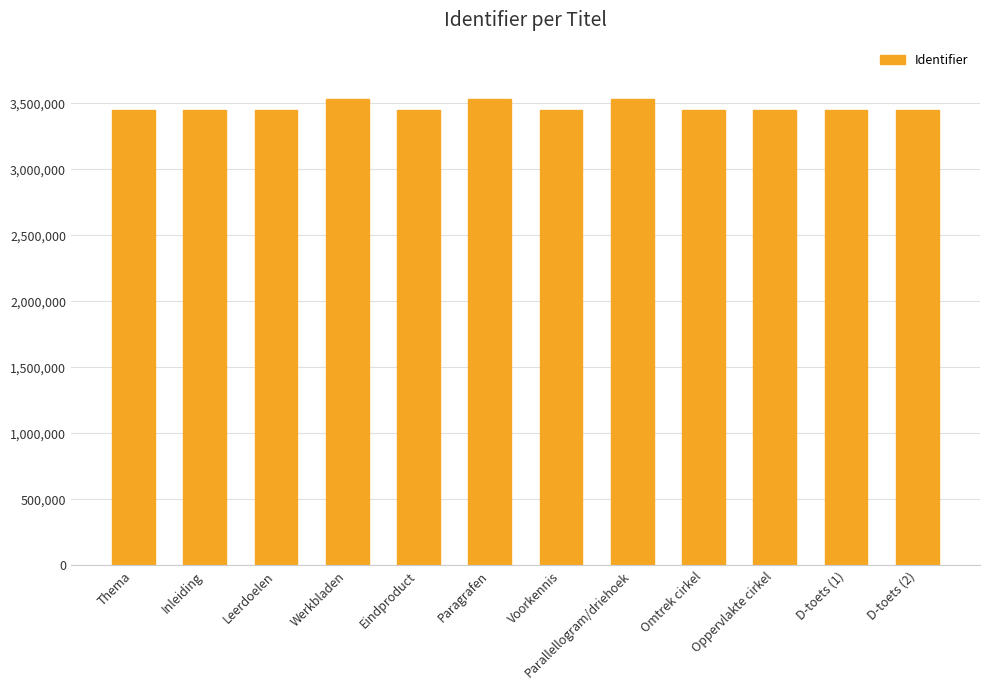

What is the minimum value shown in the chart?

3448744